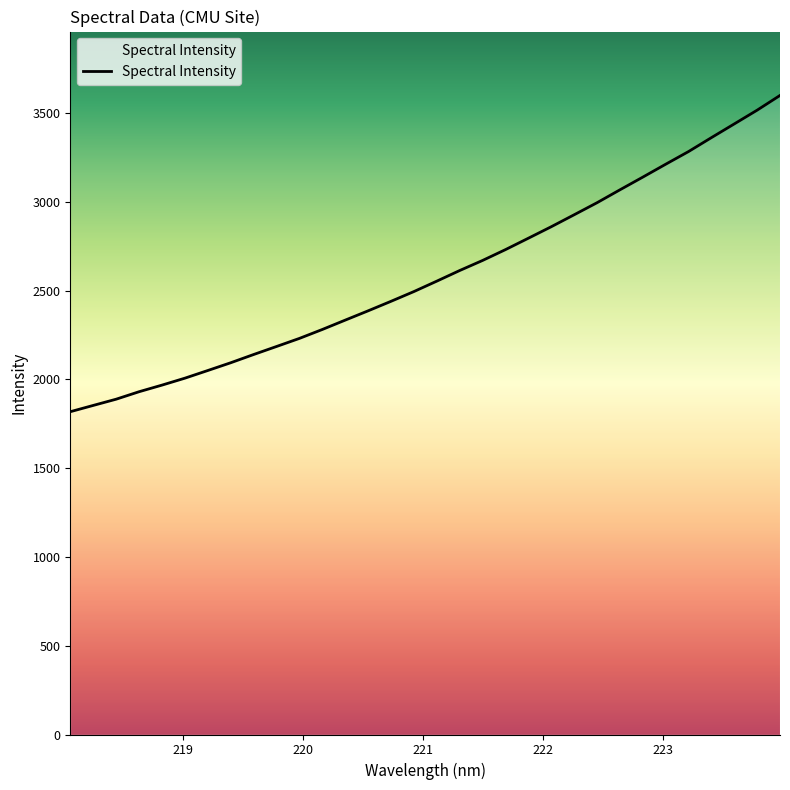

How many lines are shown in the chart?

1